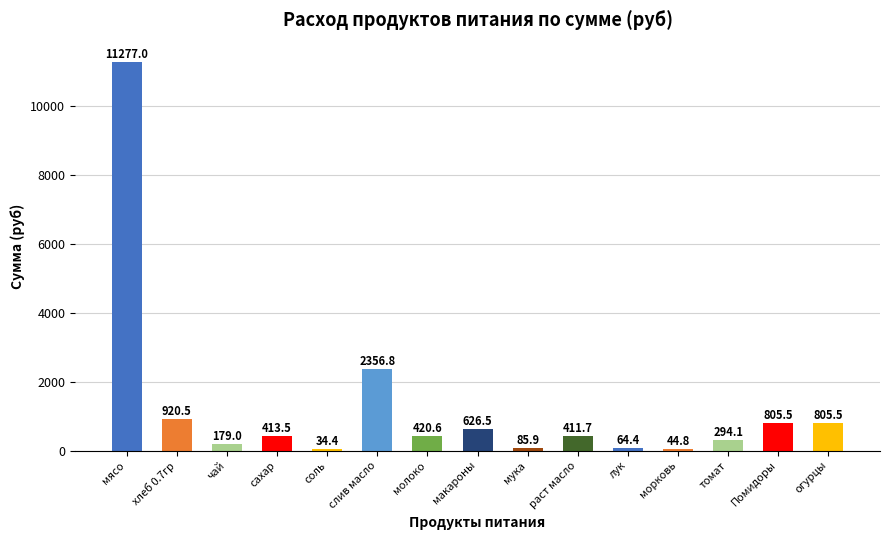

What value does the data have at мясо?

11277.0